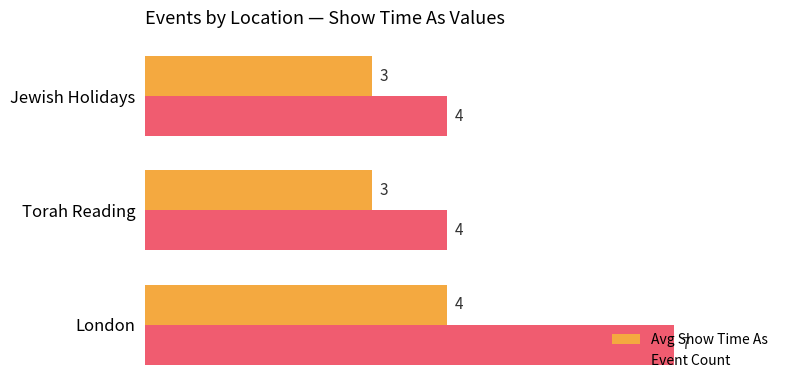

What is the highest value of the Event Count series?

7